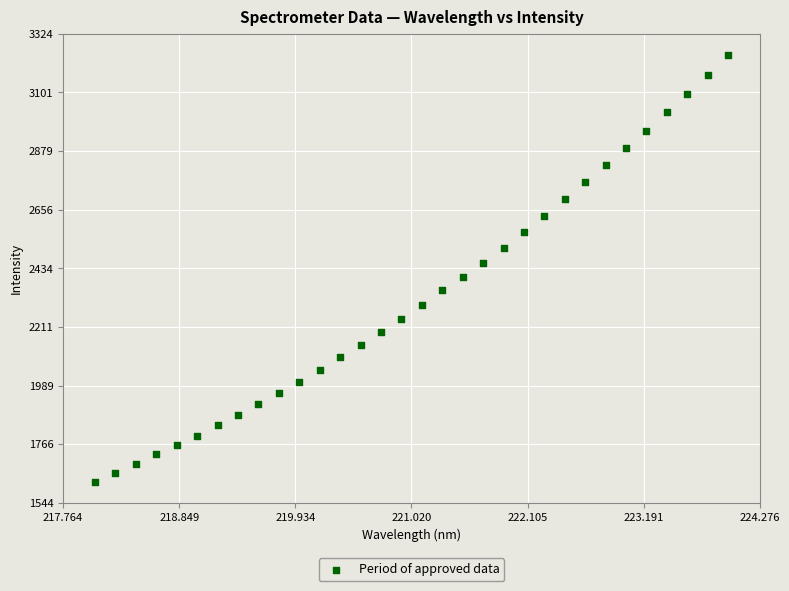

What is the range of X values (max minus min)?

5.9